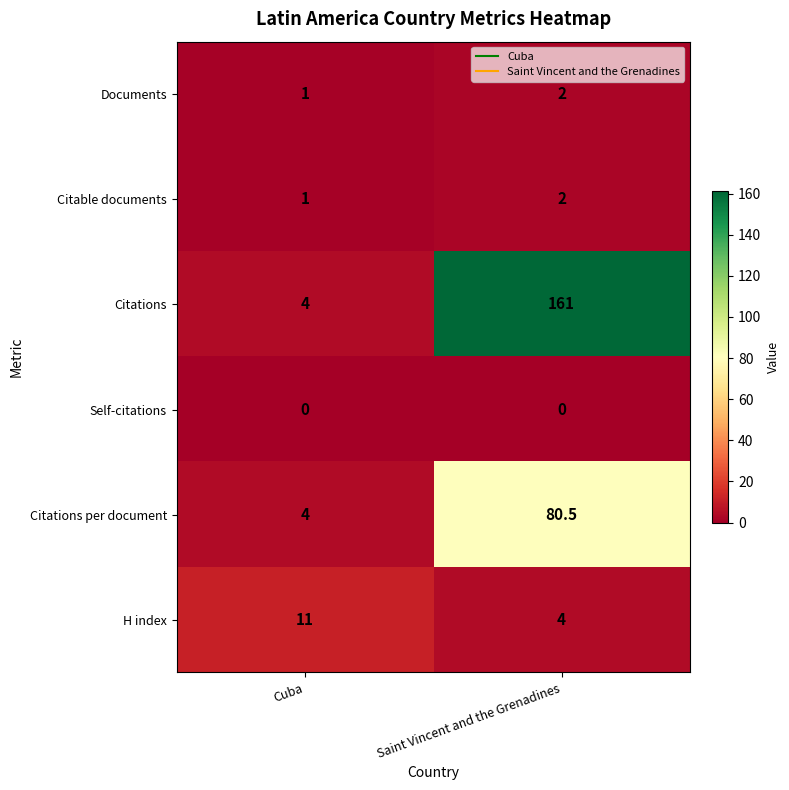

Reading right to left, what are all the values shown in this chart?

Documents: Saint Vincent and the Grenadines=2.0	Cuba=1.0
Citable documents: Saint Vincent and the Grenadines=2.0	Cuba=1.0
Citations: Saint Vincent and the Grenadines=161.0	Cuba=4.0
Self-citations: Saint Vincent and the Grenadines=0.0	Cuba=0.0
Citations per document: Saint Vincent and the Grenadines=80.5	Cuba=4.0
H index: Saint Vincent and the Grenadines=4.0	Cuba=11.0